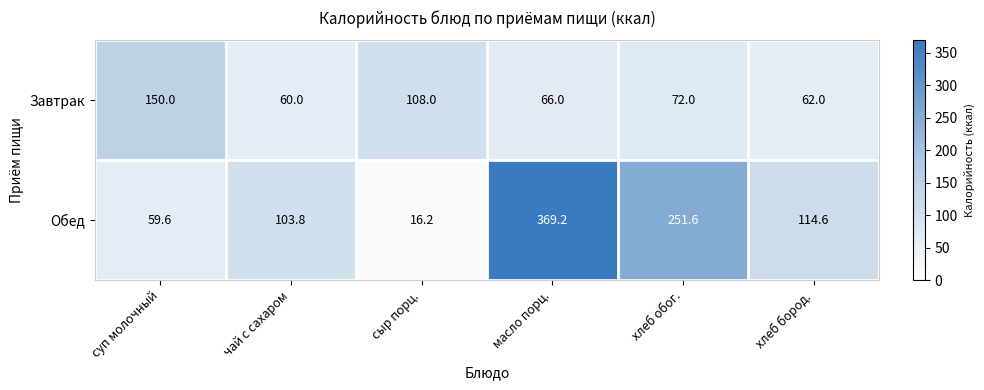

List the series in order of their peak value, highest first.

Обед, Завтрак